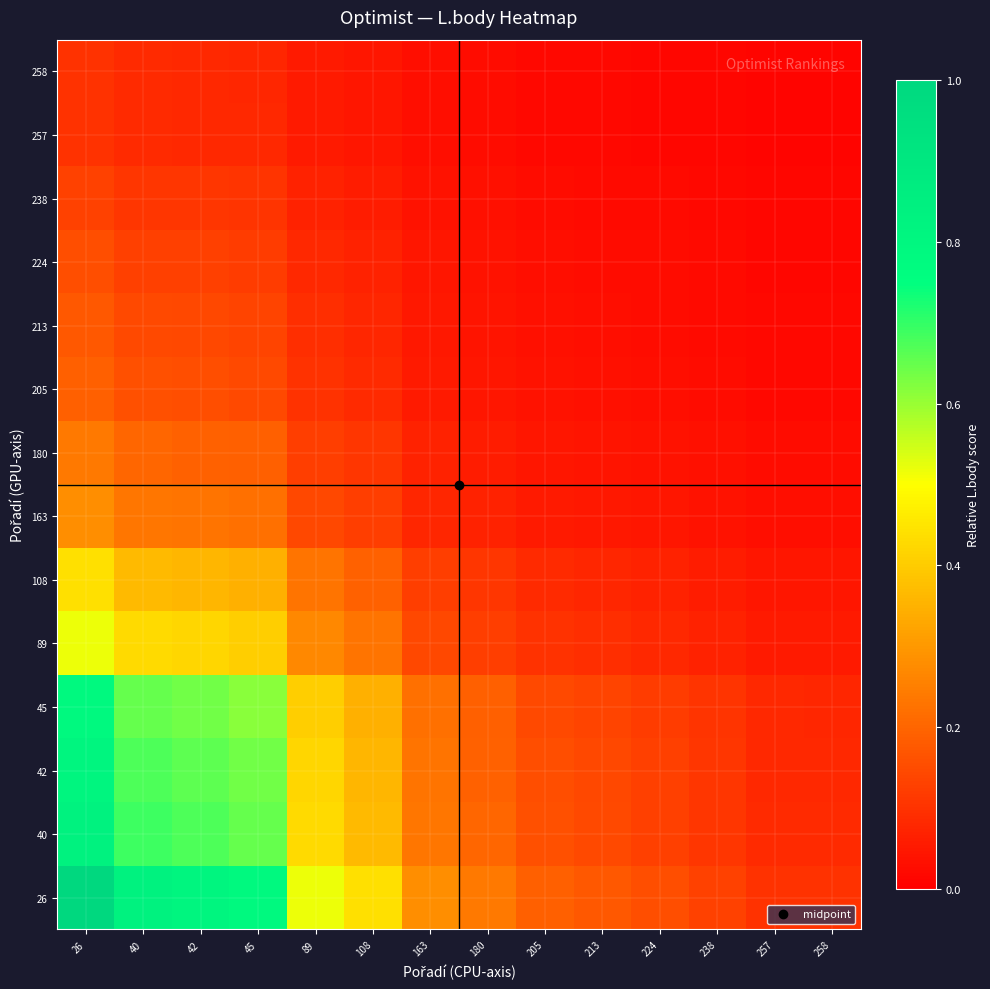

What is the difference between the highest and lowest values at 42?

0.7